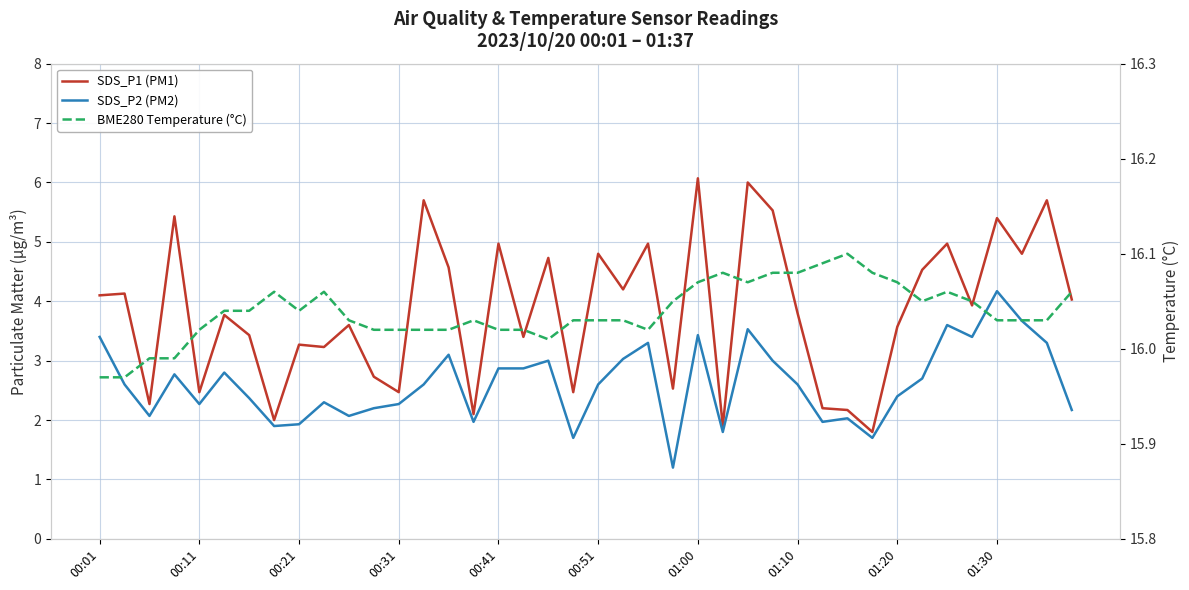

What is the sum of all BME280 Temperature (°C) values?

641.6